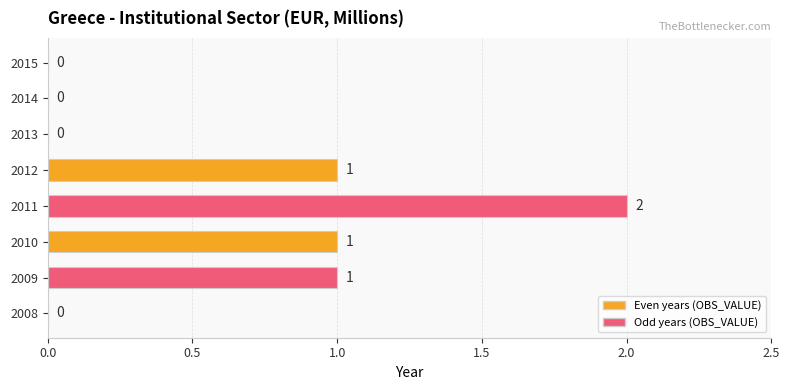

The chart shows a value of 0 at 2009. True or false?

False